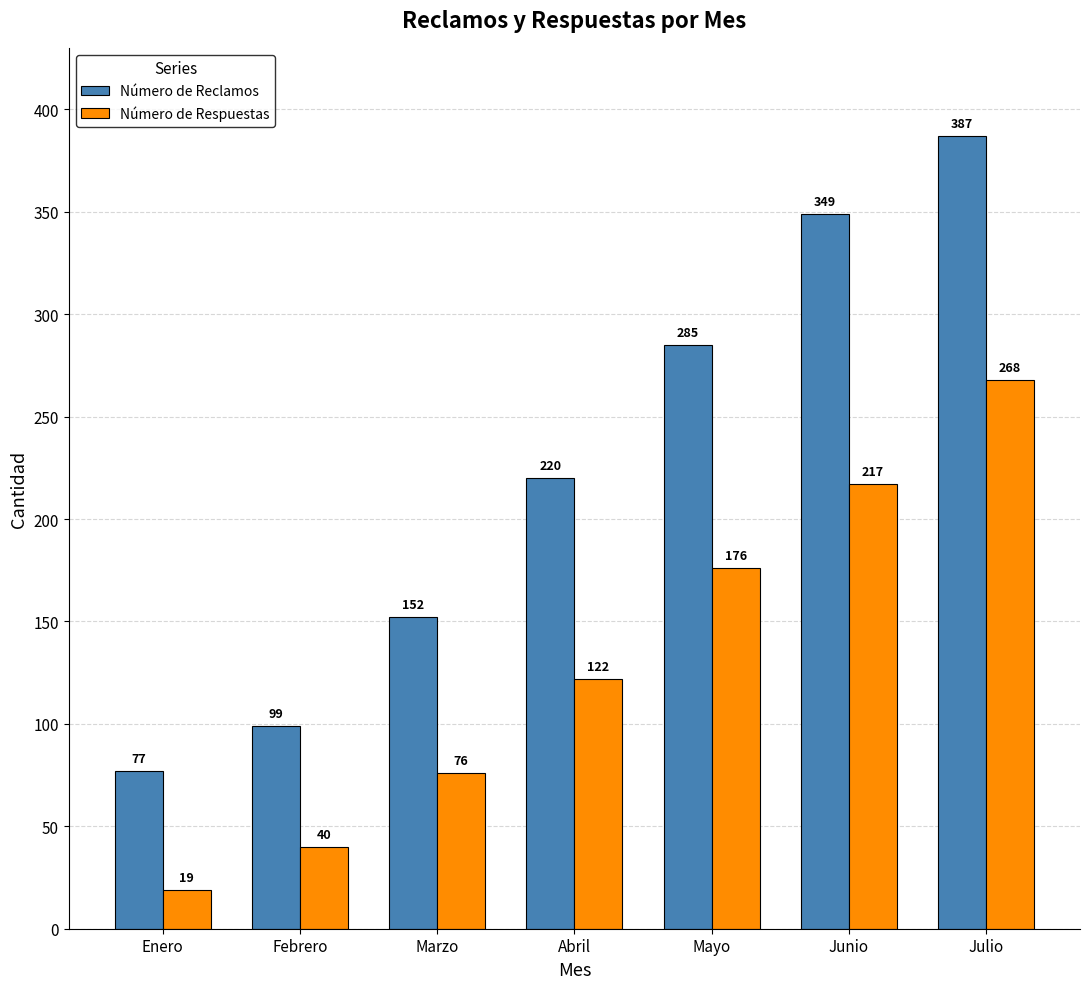

What is the value of the Número de Respuestas bar at the 3rd from the left?

76